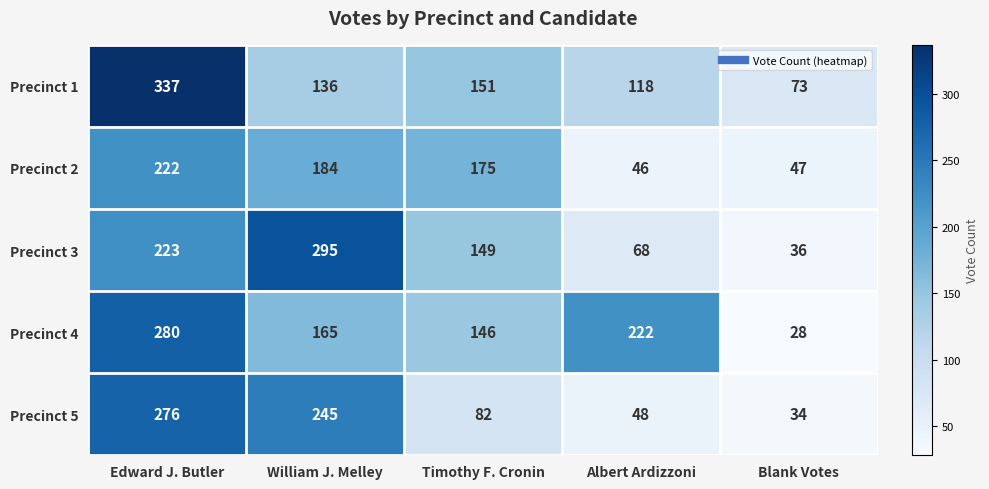

Reading left to right, list all the values displayed in this chart.

Precinct 1: 337	136	151	118	73
Precinct 2: 222	184	175	46	47
Precinct 3: 223	295	149	68	36
Precinct 4: 280	165	146	222	28
Precinct 5: 276	245	82	48	34